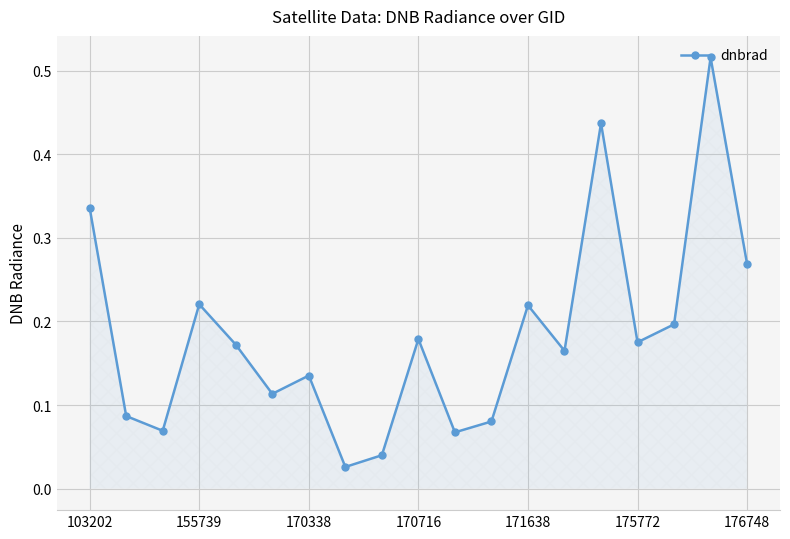

How many interior local valleys (lower than both neighbors) does the data have?

6